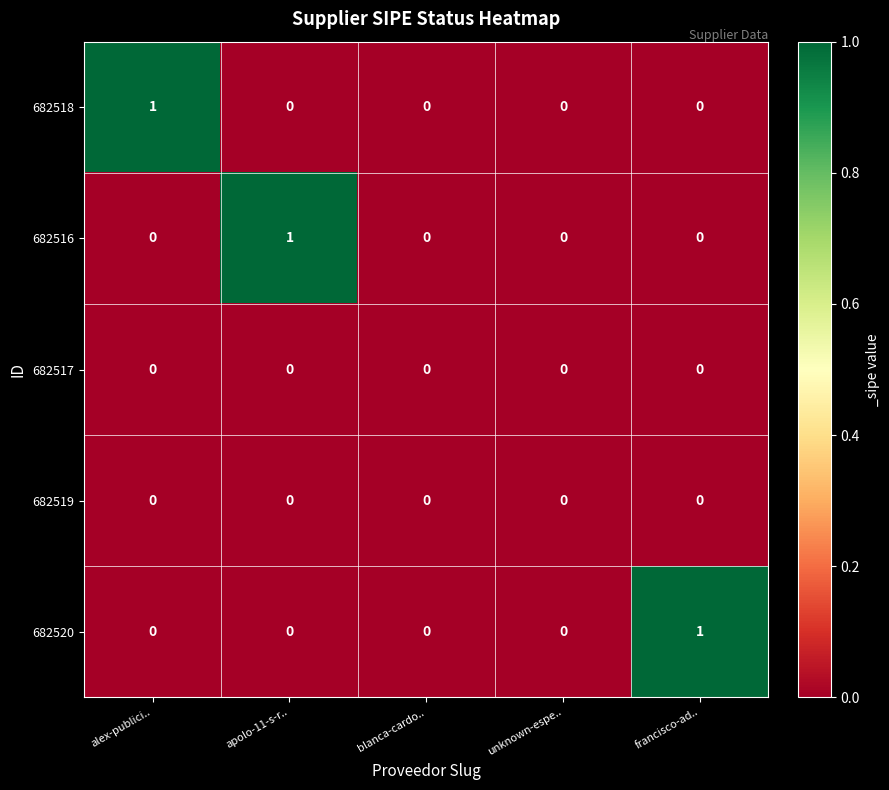

At which label does 682520 reach its peak?

francisco-ad..